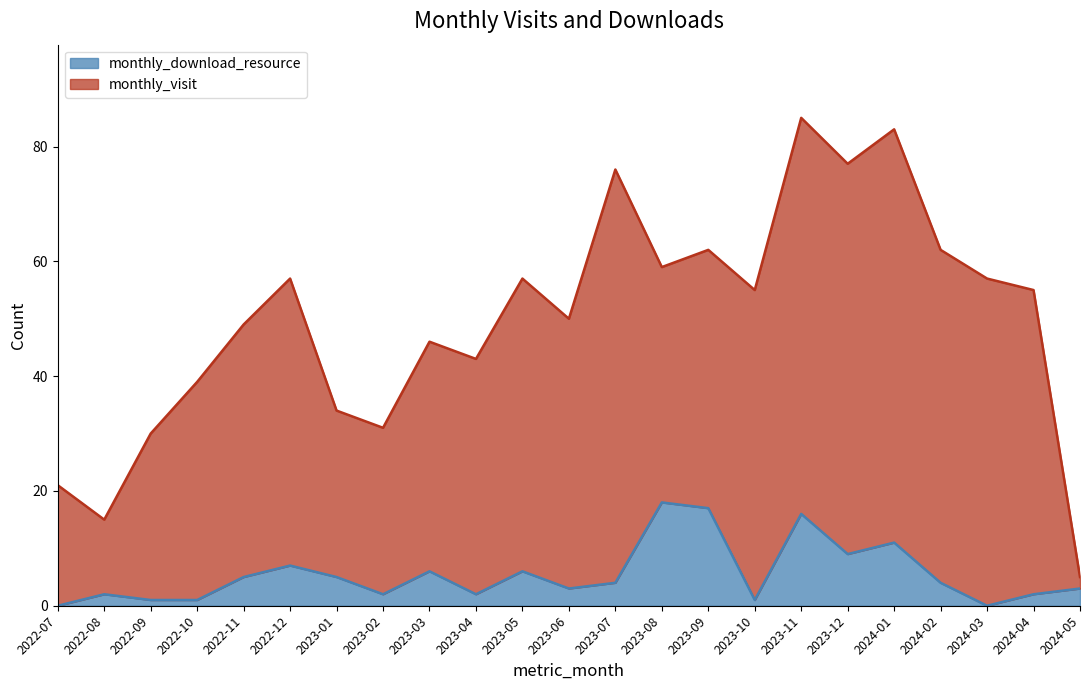

Approximately how many times larger is the value at 2024-05 compared to 2023-11?

0.2